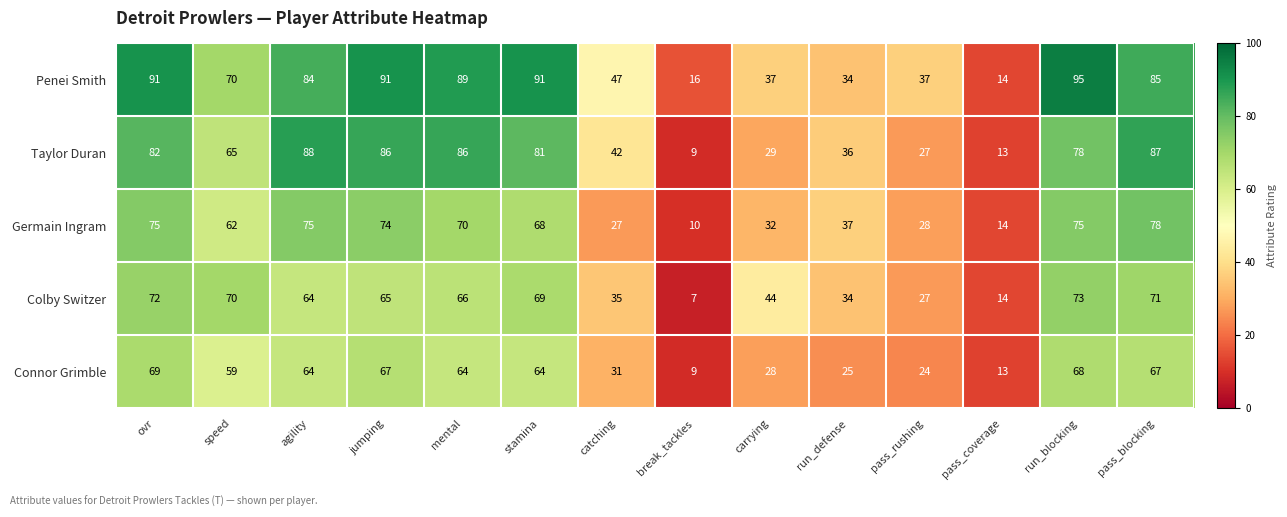

How many values in the Taylor Duran series are below 78?

7